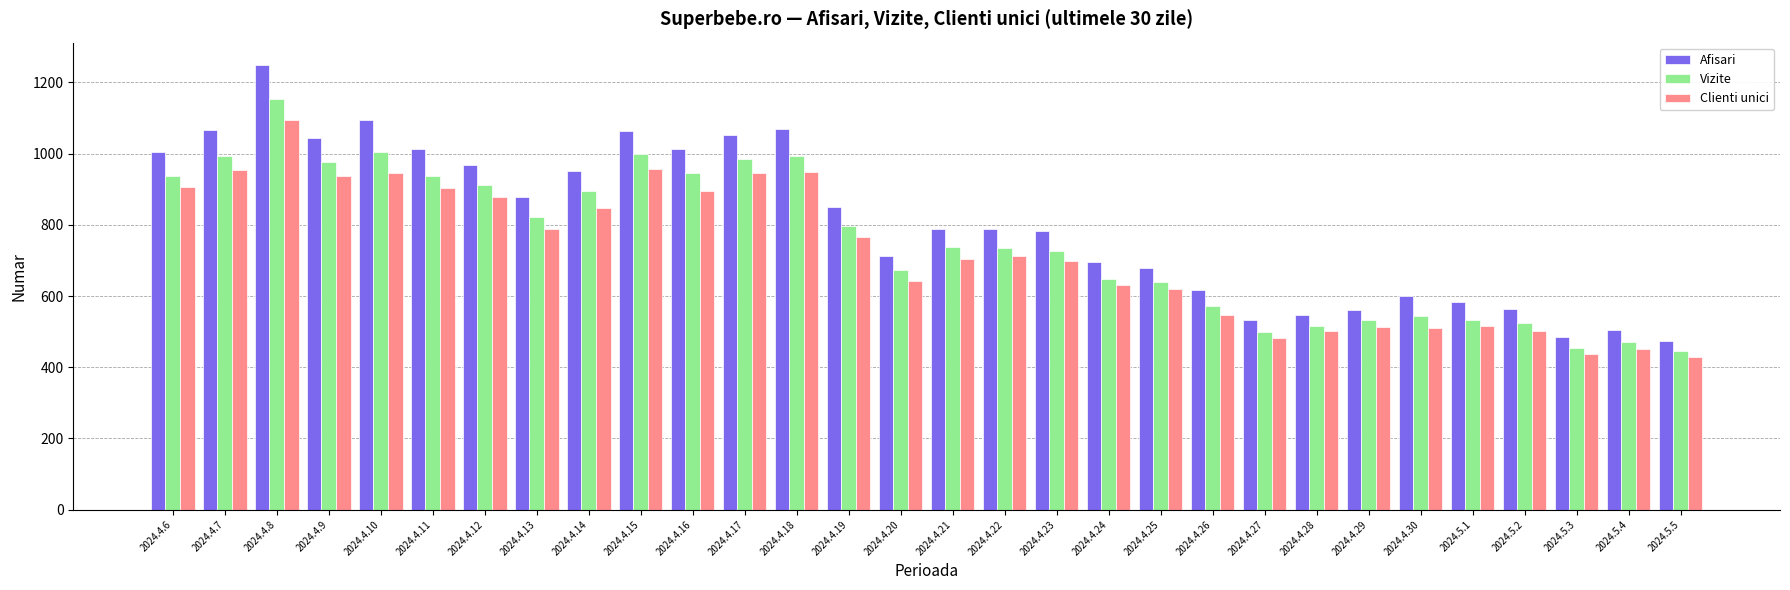

List the series in order of their peak value, lowest first.

Clienti unici, Vizite, Afisari